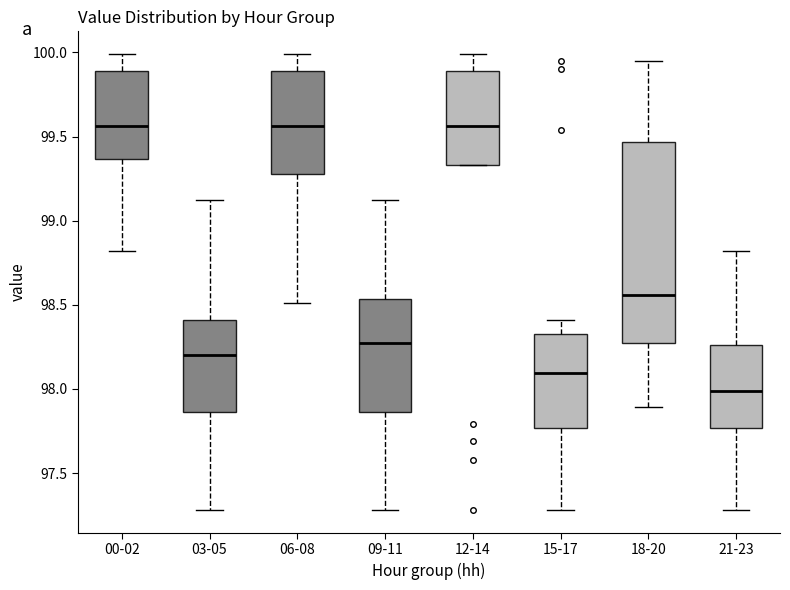

Reading left to right, read every box against the y-axis: the position of its median line, the range the box covers, and the ends of its whiskers. The values are not printed on the chart, so give them approximately, as read against the axis.

00-02: median 99.55, box 99.35 to 99.90, whiskers 98.80 to 100.00
03-05: median 98.20, box 97.85 to 98.40, whiskers 97.30 to 99.10
06-08: median 99.55, box 99.30 to 99.90, whiskers 98.50 to 100.00
09-11: median 98.30, box 97.85 to 98.55, whiskers 97.30 to 99.10
12-14: median 99.55, box 99.35 to 99.90, whiskers 99.35 to 100.00
15-17: median 98.10, box 97.75 to 98.35, whiskers 97.30 to 98.40
18-20: median 98.55, box 98.30 to 99.45, whiskers 97.90 to 99.95
21-23: median 98.00, box 97.75 to 98.25, whiskers 97.30 to 98.80